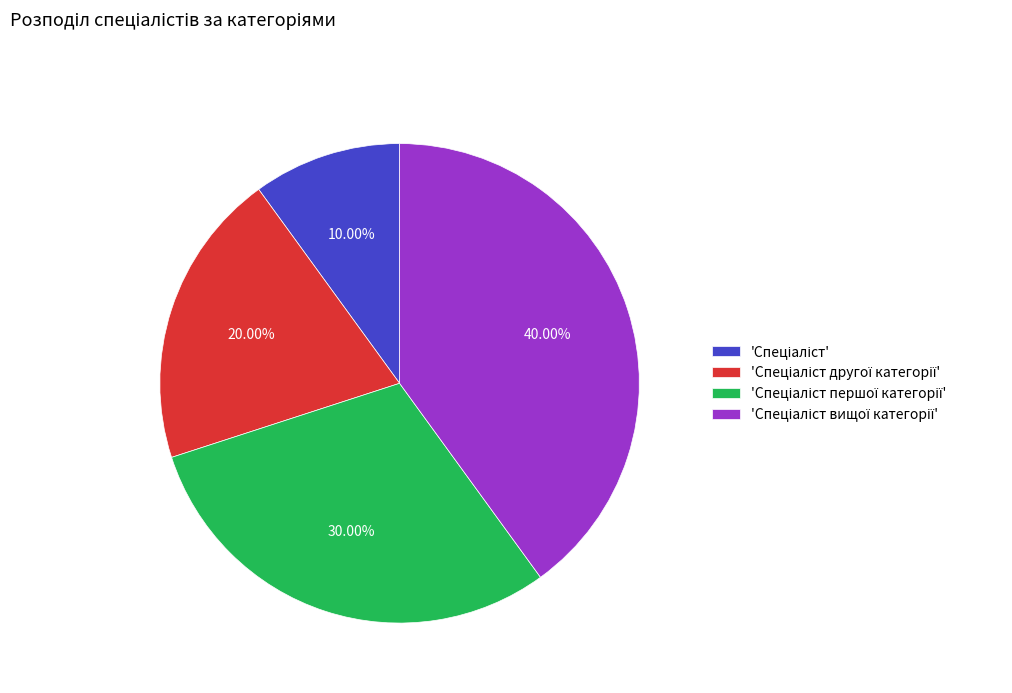

Is there any slice that represents more than half of the pie?

No